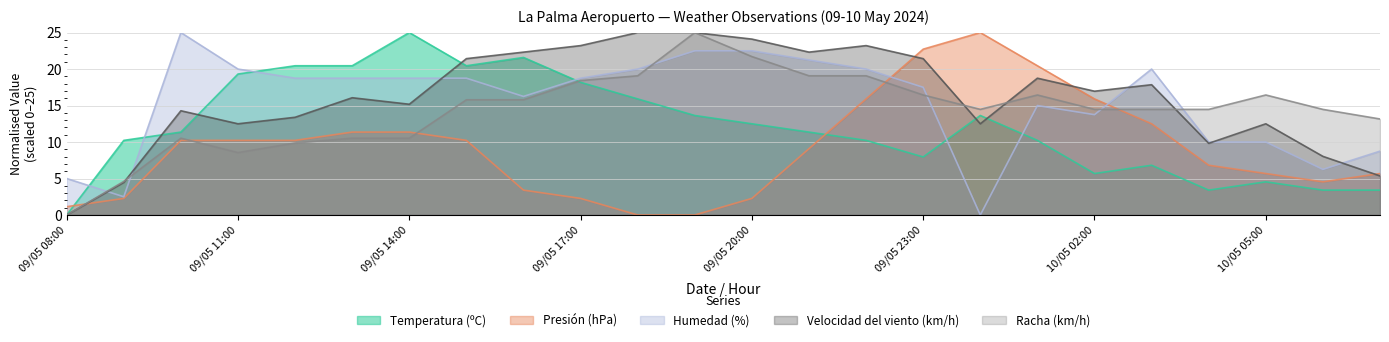

At how many categories does at least one series exceed 0?

24